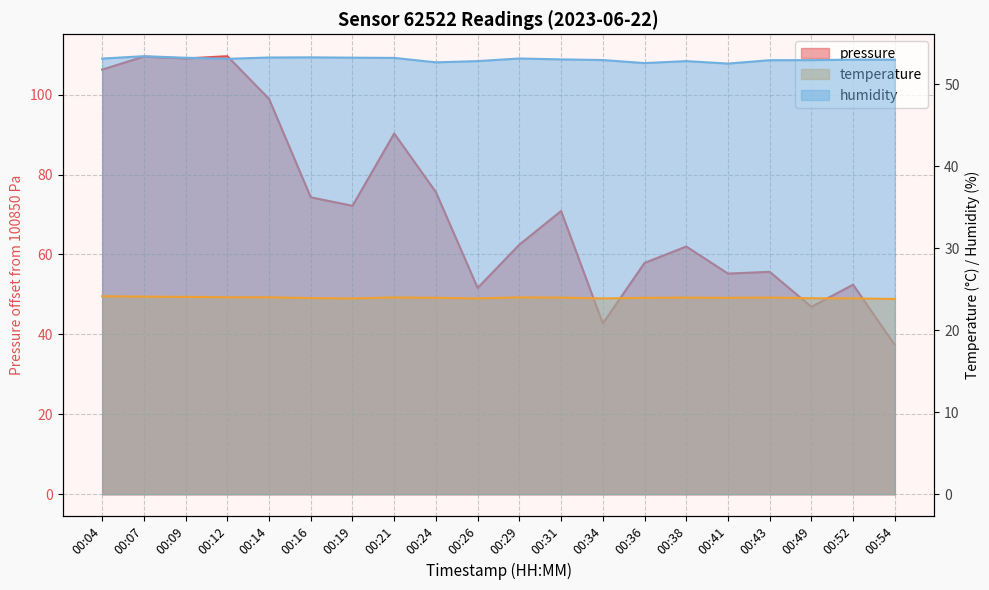

Which series has the largest total across all categories?

pressure